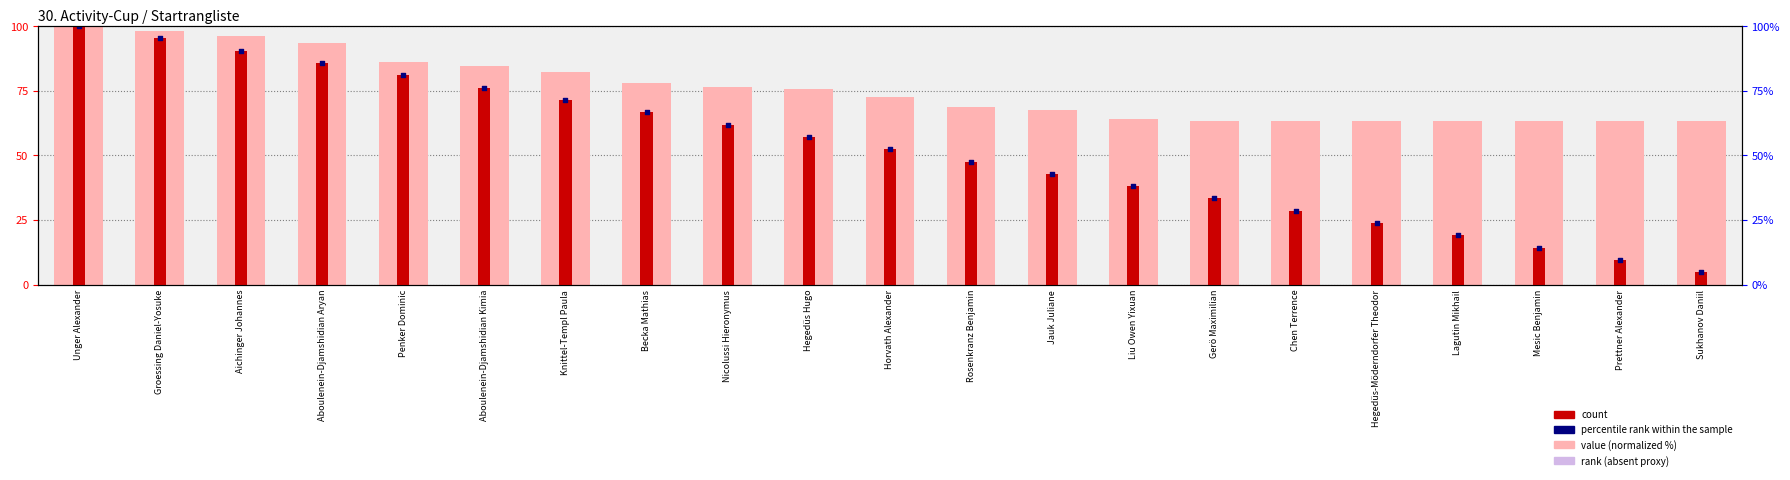

Is the value of count at Penker Dominic greater than the value of percentile rank within the sample at Mesic Benjamin?

Yes